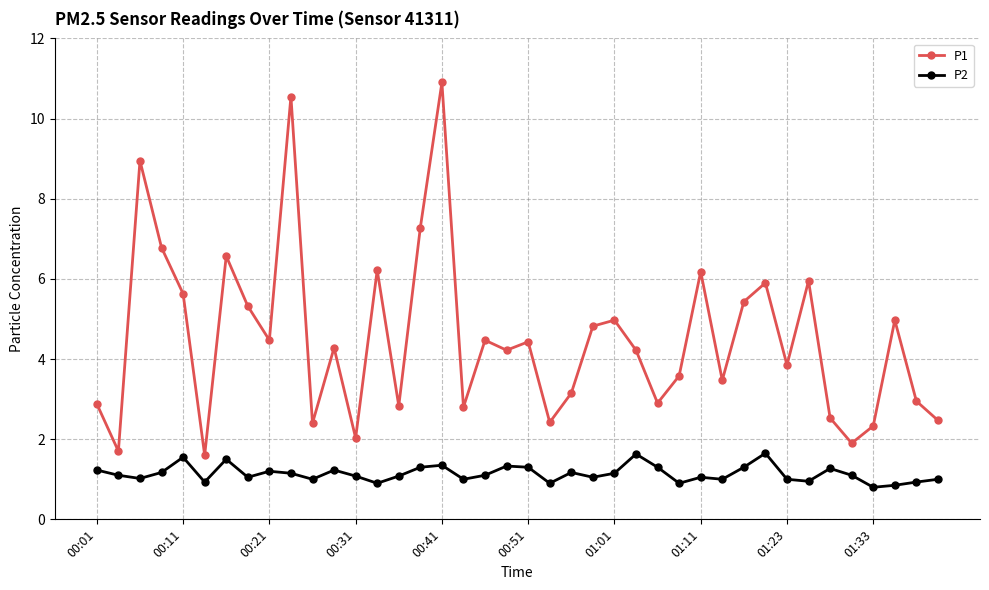

What is the value of the P1 point at the 27th from the left?

2.9